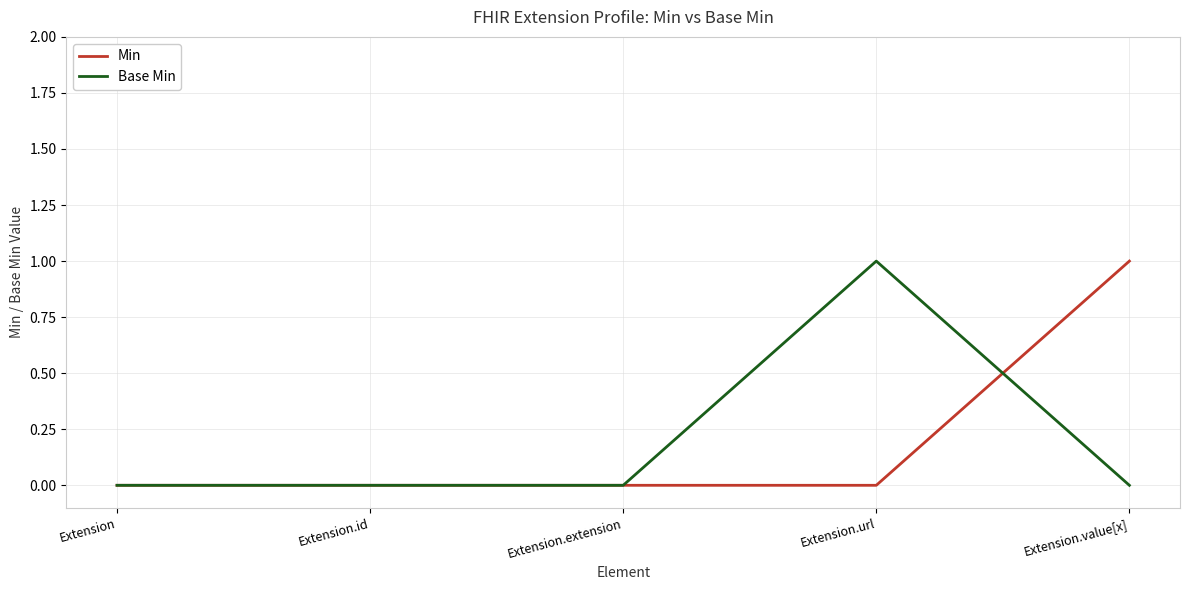

Is the value of Min at Extension.value[x] greater than the value of Base Min at Extension.value[x]?

Yes